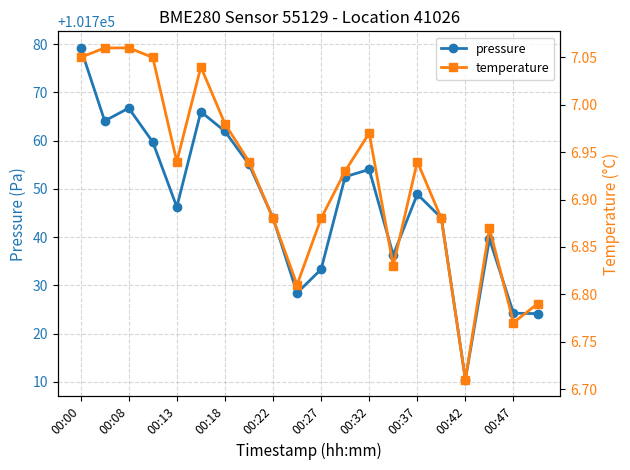

What value does the pressure series have at 00:00?

101779.2